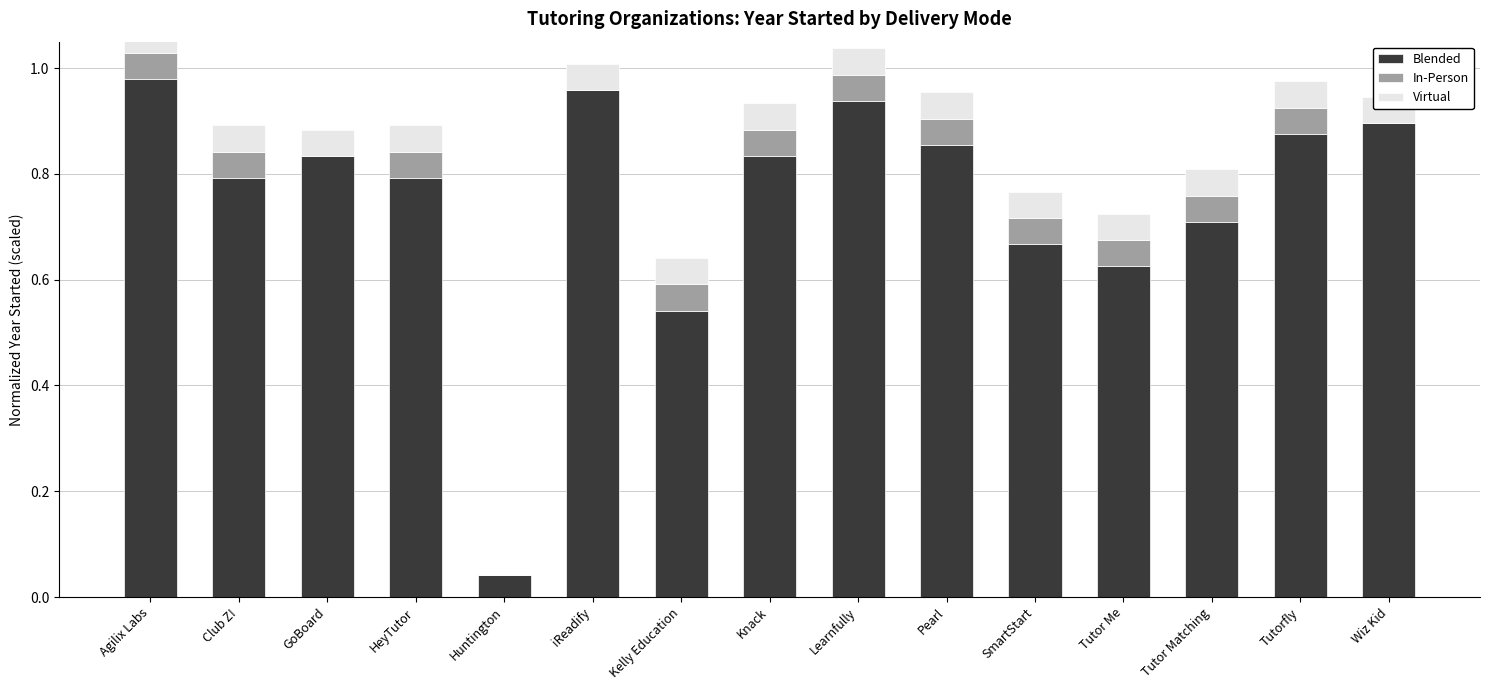

At Kelly Education, list the series in order from largest to smallest.

Blended, Virtual, In-Person